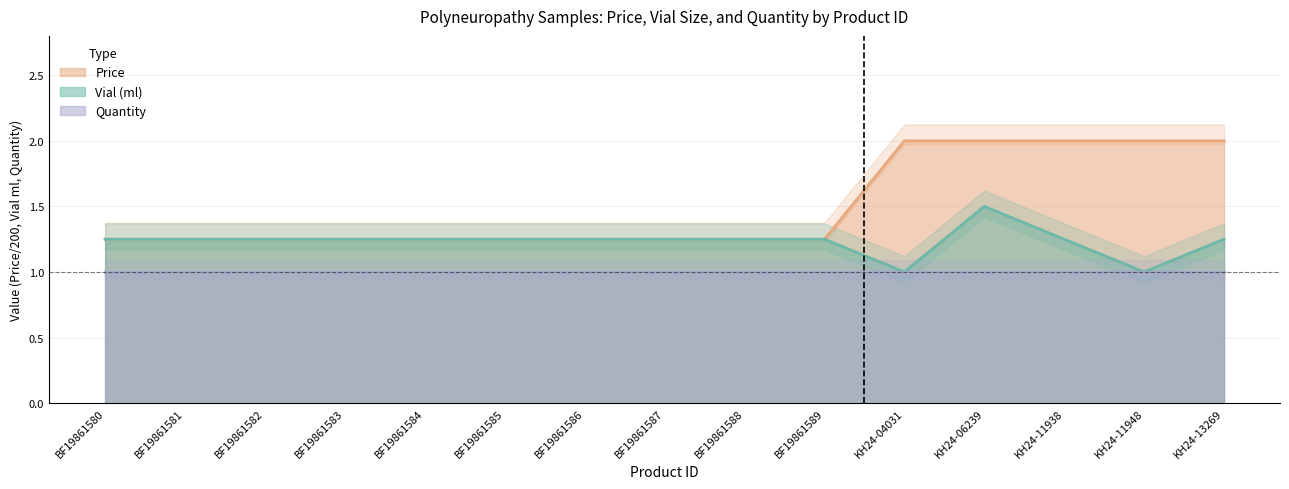

What is the label of the 11th point from the left?

KH24-04031